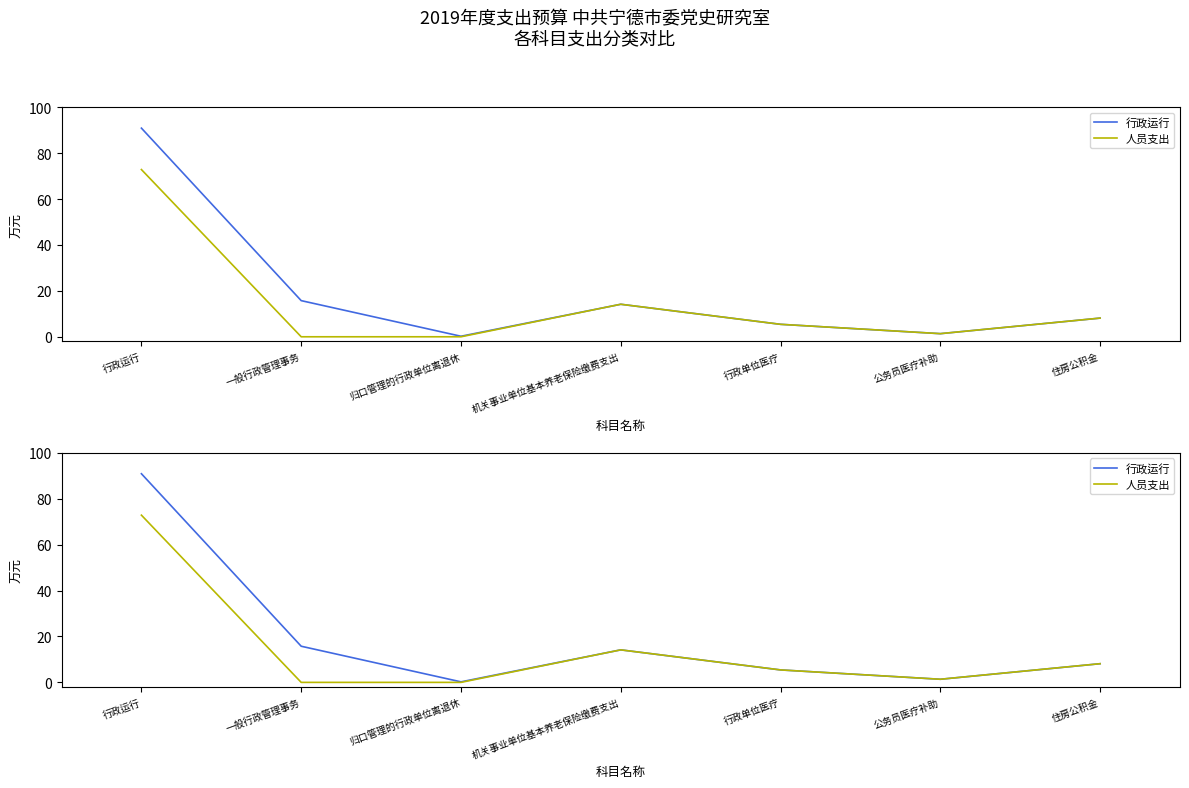

How many lines are shown in the chart?

2